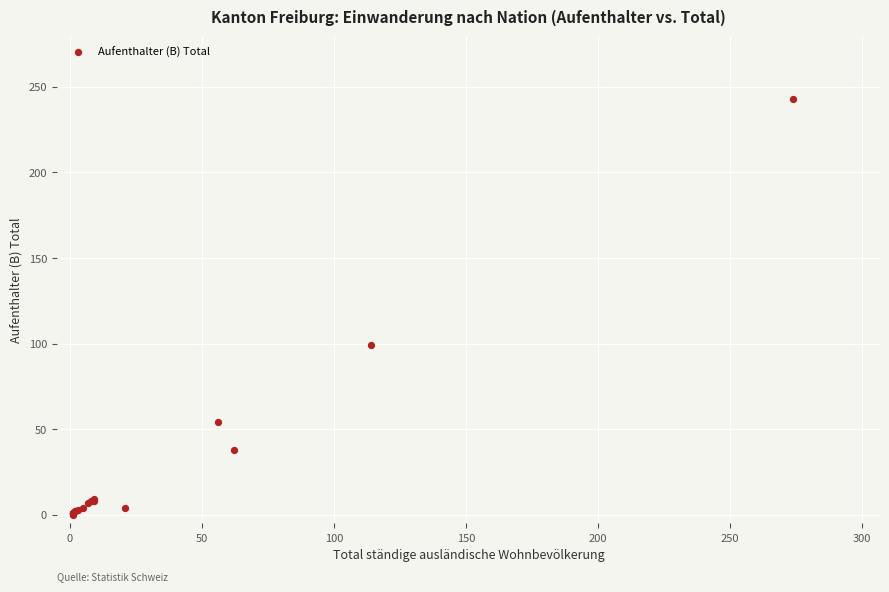

What Y value in the scatter plot is closest to 121?

99